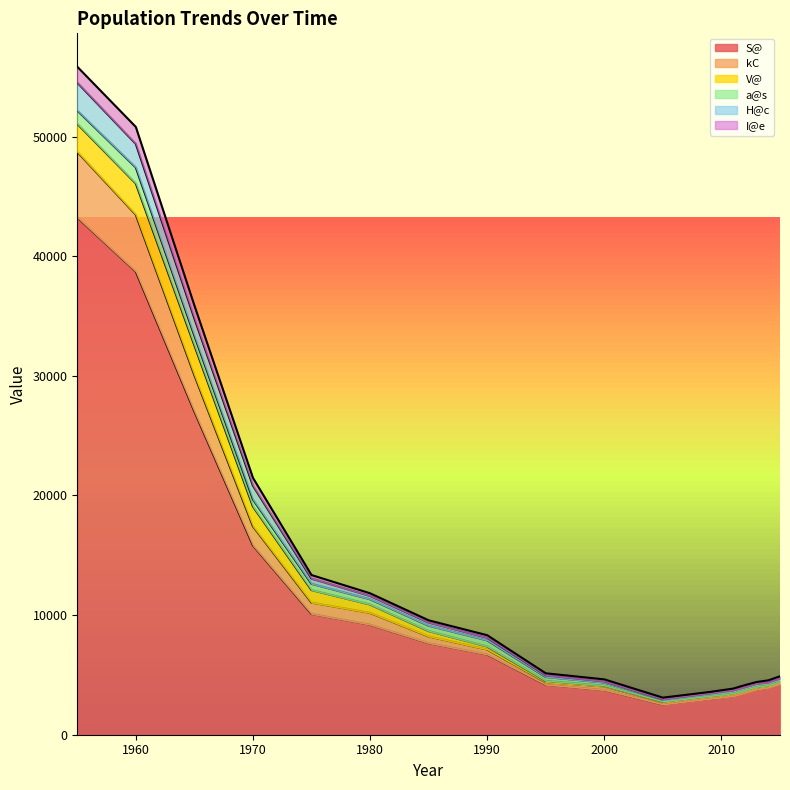

What is the lowest value of the S@ series?

2531